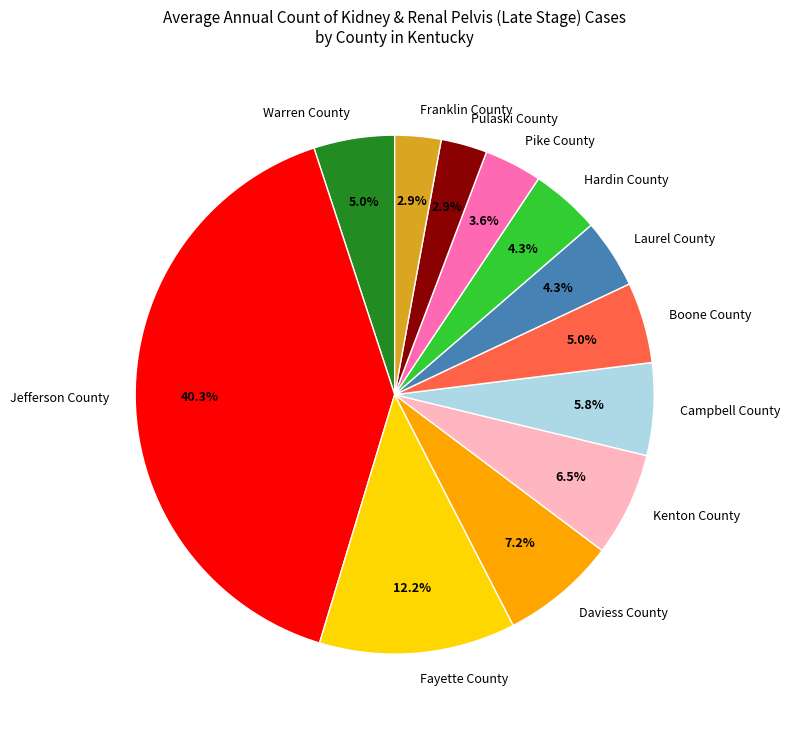

The Boone County slice represents 14% of the pie. True or false?

False